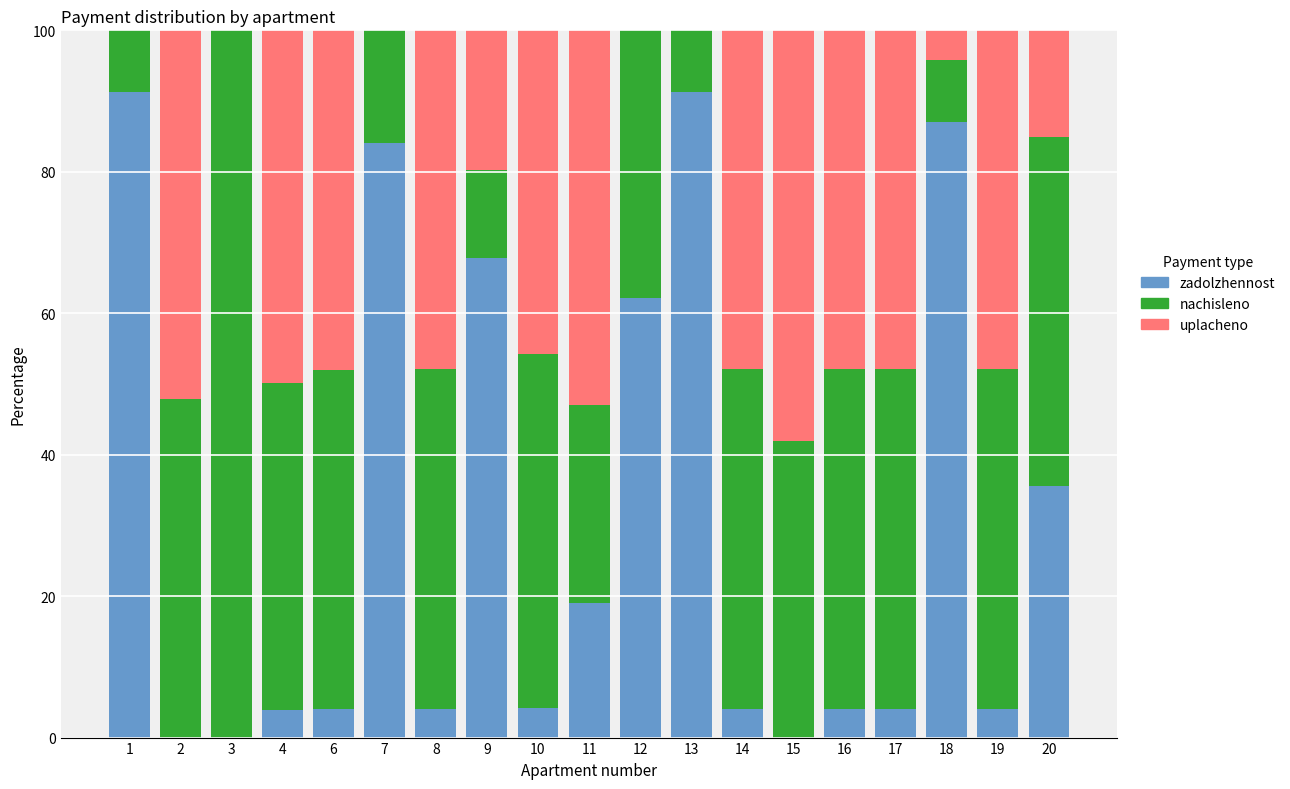

Are the bars horizontal?

No